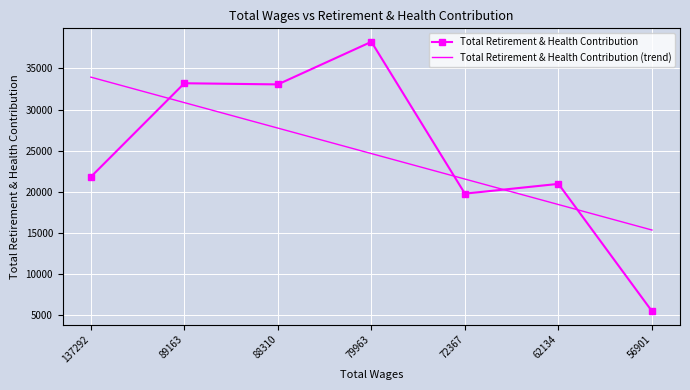

What is the difference between the Total Retirement & Health Contribution values at 89163 and 79963?

5043.0